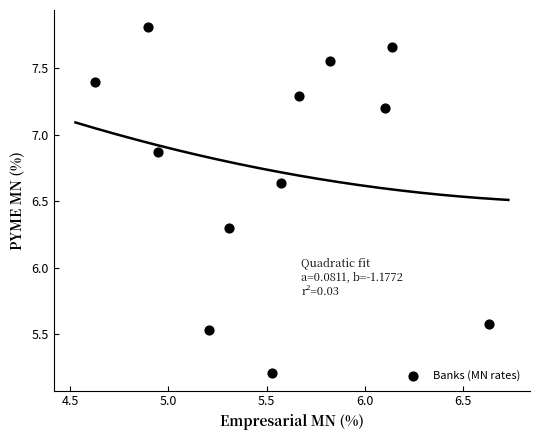

What is the average X value?

5.5